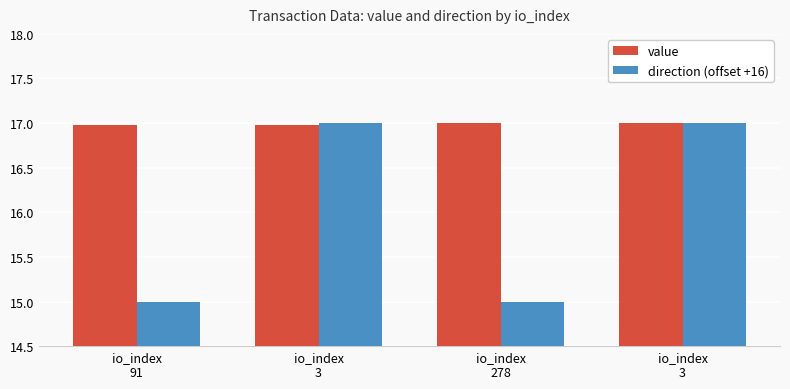

True or false: value has a value of 17.0 at io_index
3.

True